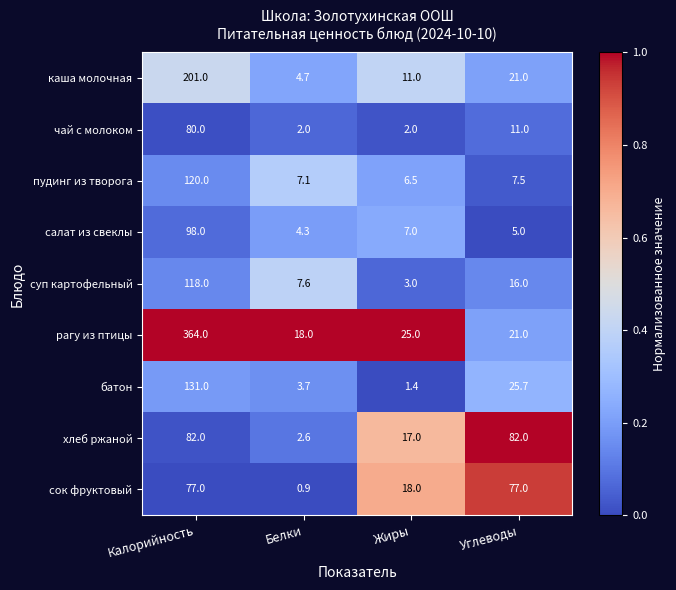

Rank the series at Жиры from highest to lowest value.

рагу из птицы, сок фруктовый, хлеб ржаной, каша молочная, салат из свеклы, пудинг из творога, суп картофельный, чай с молоком, батон